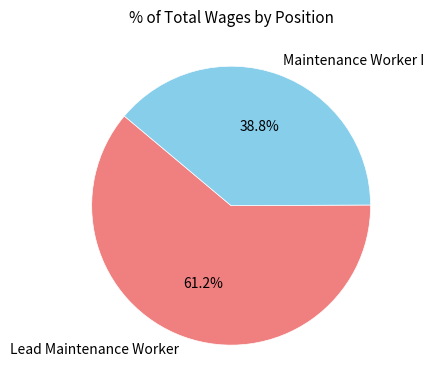

How many segments does this pie chart have?

2